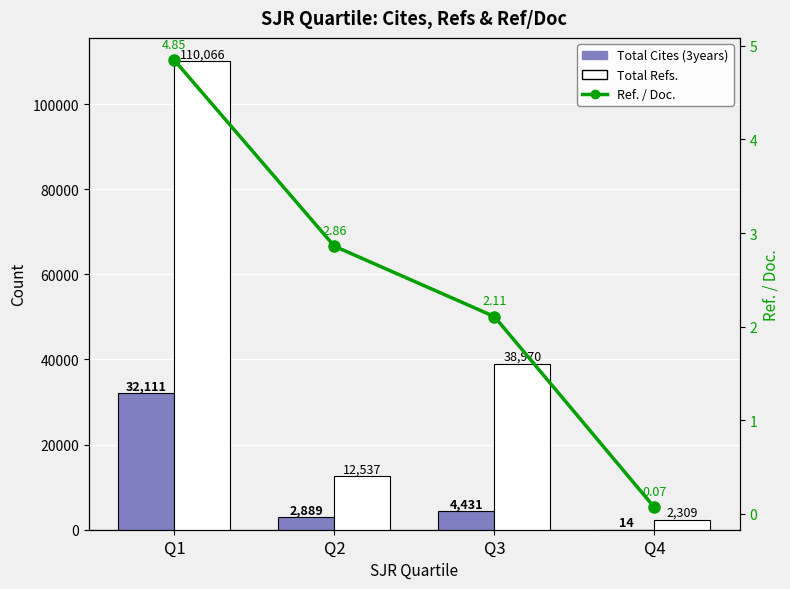

What is the difference between the maximum and minimum values in the Total Refs. series?

107757.0